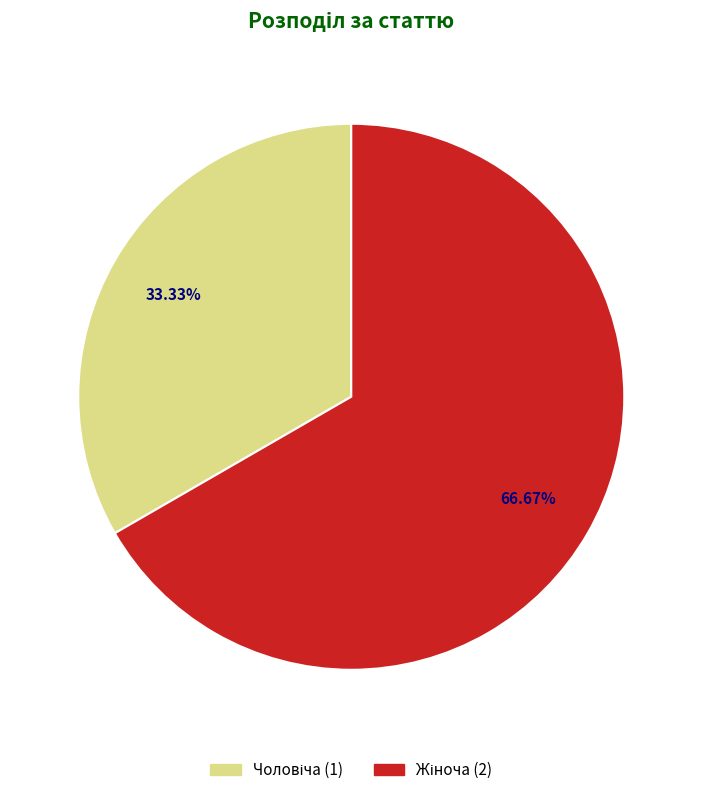

Count the number of slices in the pie.

2